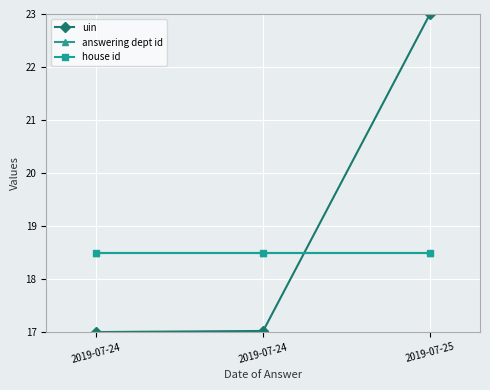

What is the sum of the uin values at 2019-07-25 and 2019-07-24?

40.0